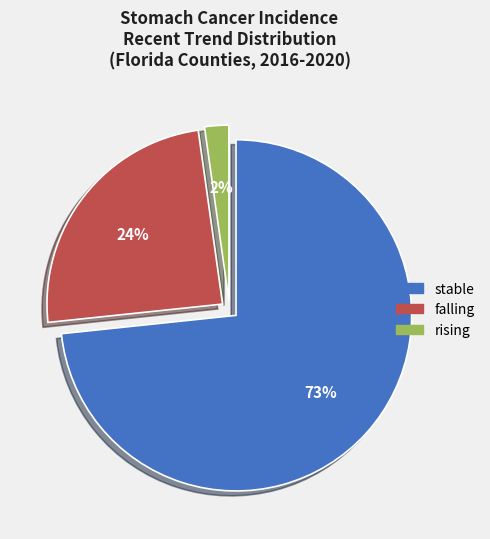

To the nearest percent, what is the combined percentage of stable and falling?

98%